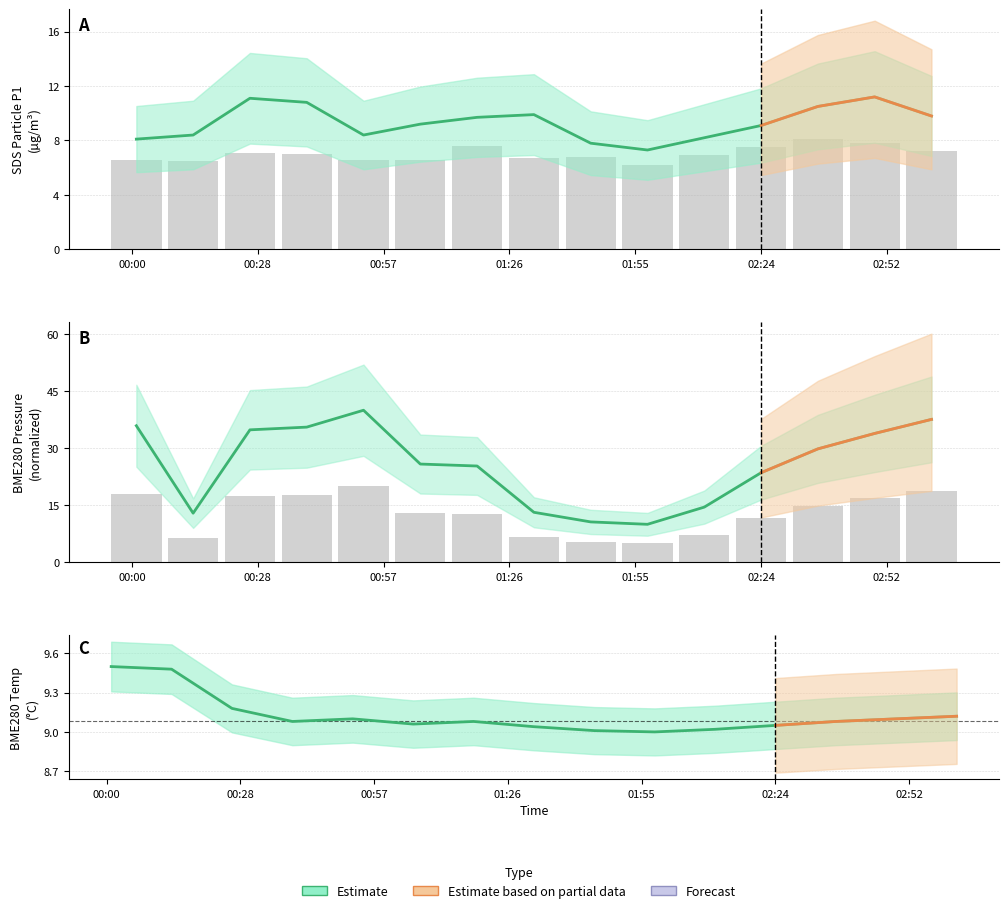

Reading left to right, list all the values displayed in this chart.

SDS_P1: 8.1	8.4	11.1	10.8	8.4	9.2	9.7	9.9	7.8	7.3	8.2	9.1	10.5	11.2	9.8
SDS_P2: 6.6	6.5	7.1	7.0	6.6	6.6	7.6	6.7	6.8	6.2	6.9	7.5	8.1	7.8	7.2
BME280 Pressure: 35.9	12.9	34.8	35.6	40.0	25.8	25.3	13.2	10.6	10.0	14.5	23.6	29.8	33.9	37.6
Pressure (norm): 18.0	6.5	17.4	17.8	20.0	12.9	12.7	6.6	5.3	5.0	7.3	11.8	14.9	16.9	18.8
BME280 Temperature: 9.5	9.5	9.2	9.1	9.1	9.1	9.1	9.0	9.0	9.0	9.0	9.1	9.1	9.1	9.1